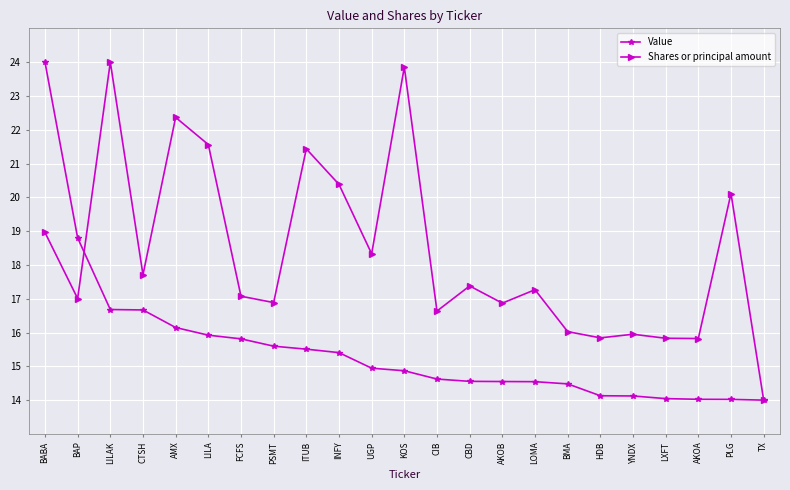

Which series has the largest total across all categories?

Shares or principal amount